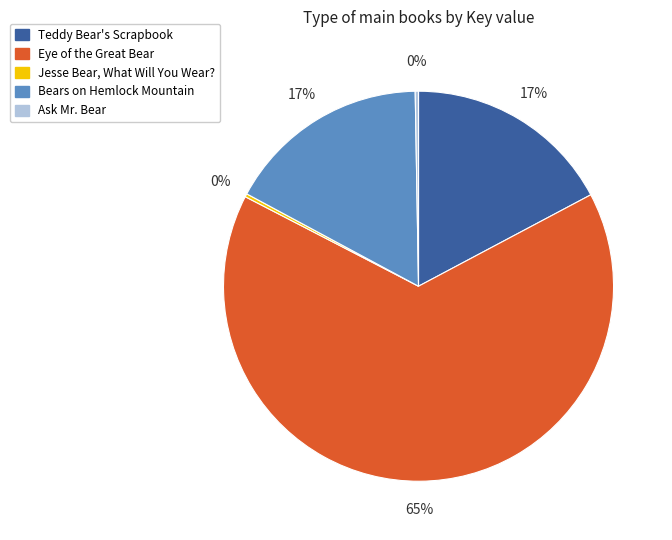

Which slice is the largest?

Eye of the Great Bear